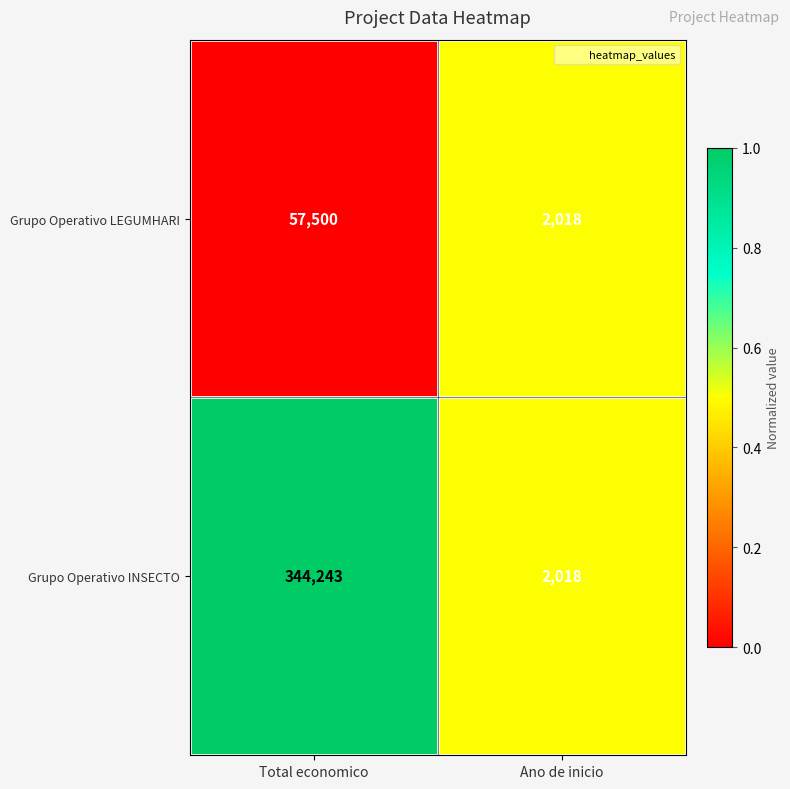

Reading left to right, transcribe all the data shown in this chart.

Grupo Operativo LEGUMHARI: 57500	2018
Grupo Operativo INSECTO: 344243	2018